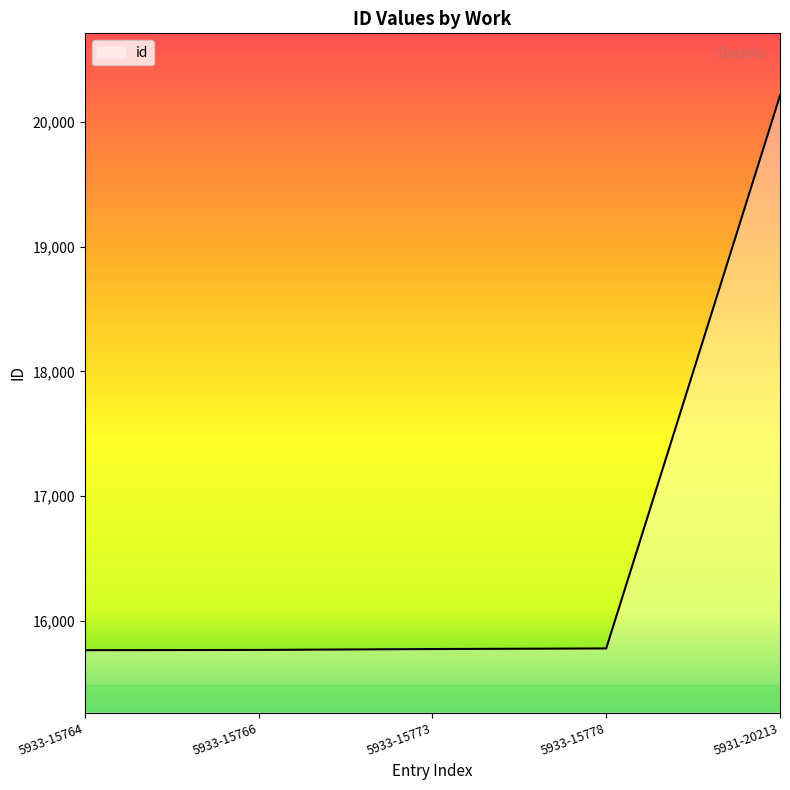

Which has a higher value, 5933-15764 or 5931-20213?

5931-20213